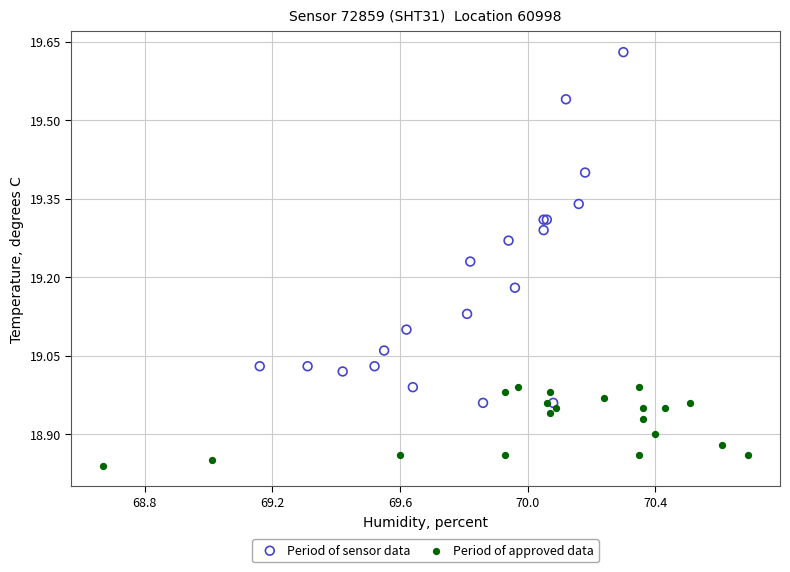

Which series reaches the maximum Y coordinate?

Period of sensor data